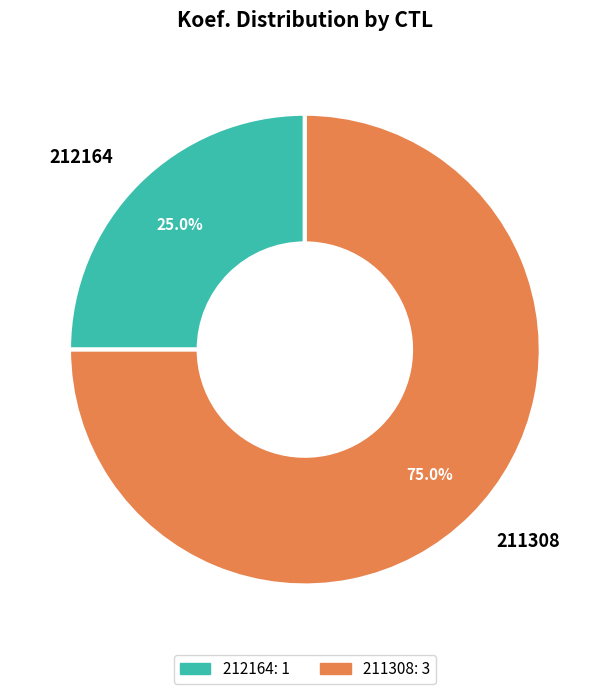

Which slice is the largest?

211308